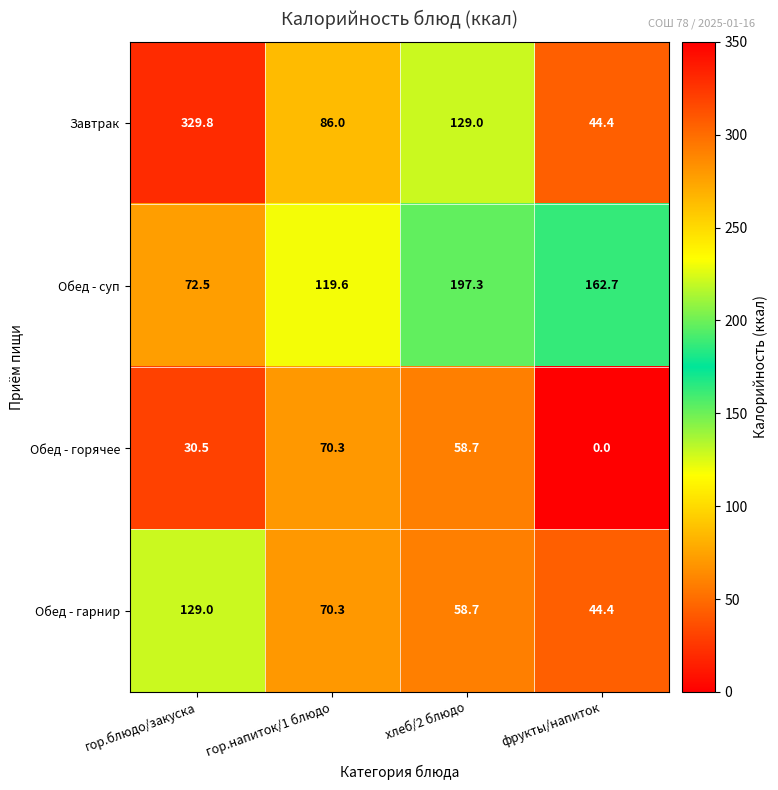

True or false: Обед - горячее has a value of 0.0 at фрукты/напиток.

True